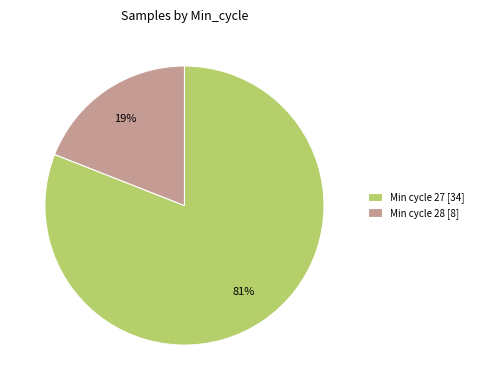

How many segments does this pie chart have?

2